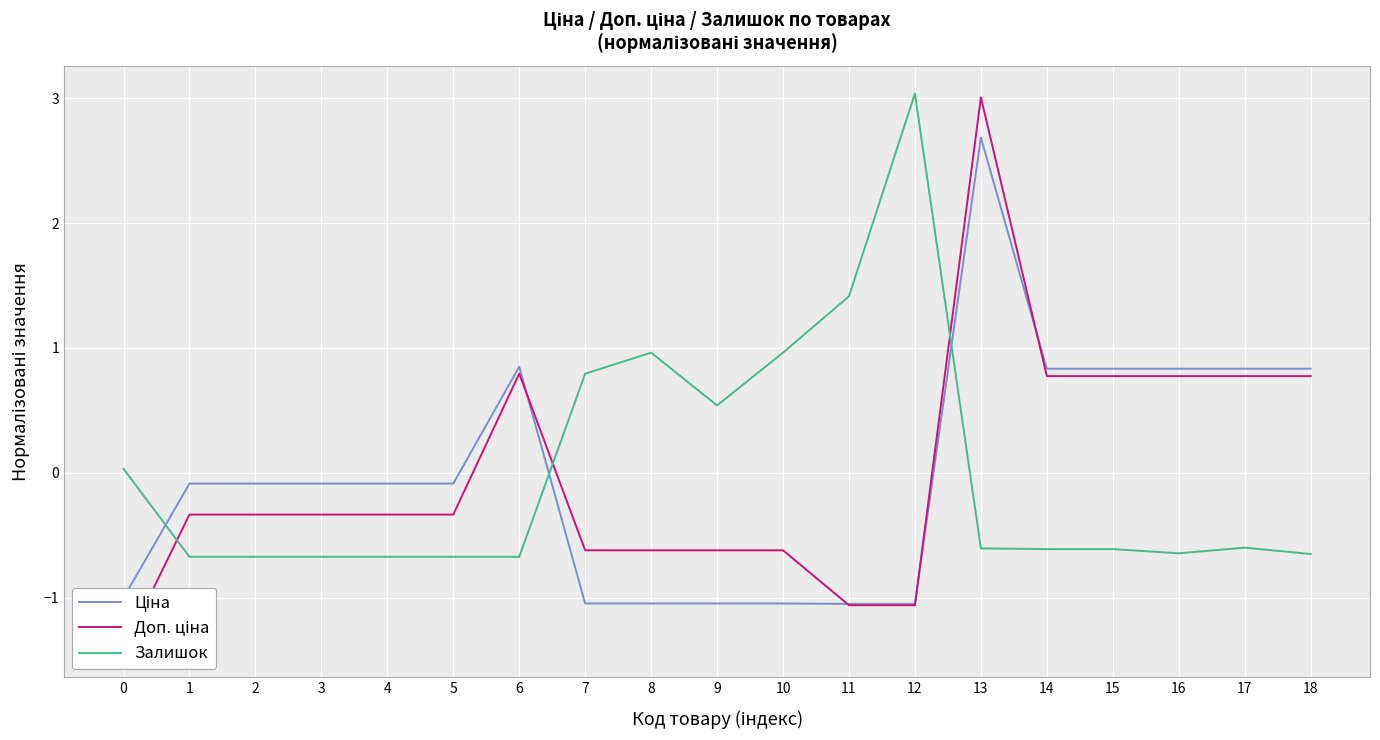

The value of Доп. ціна at 8 is -0.9. True or false?

False